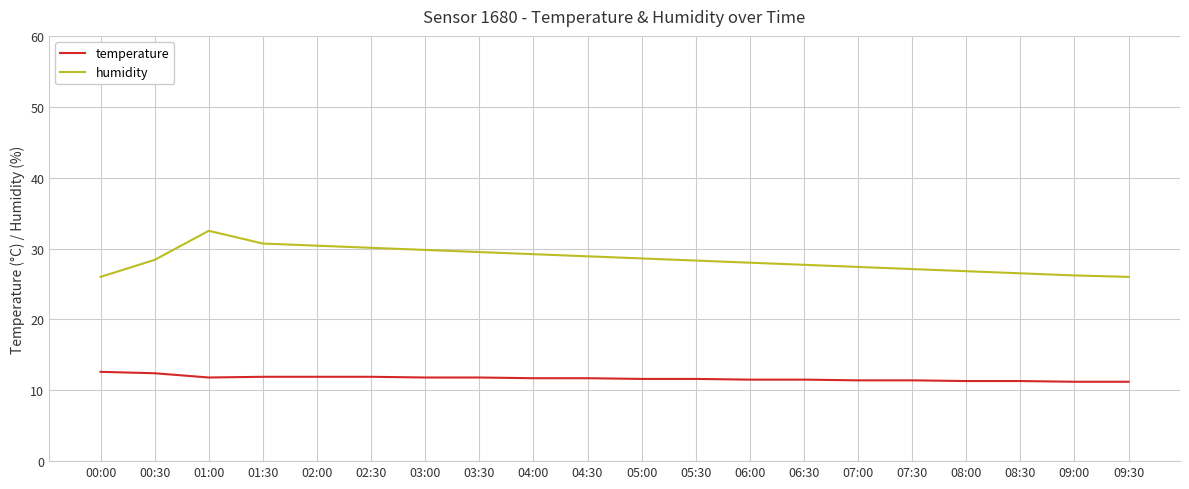

What position from the right is 09:00?

2